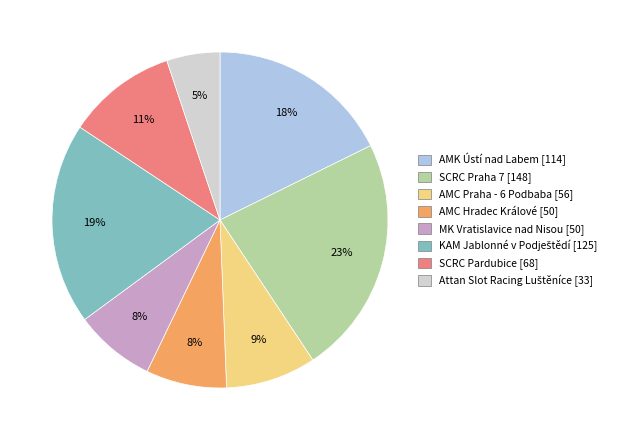

Does any single category account for the majority?

No